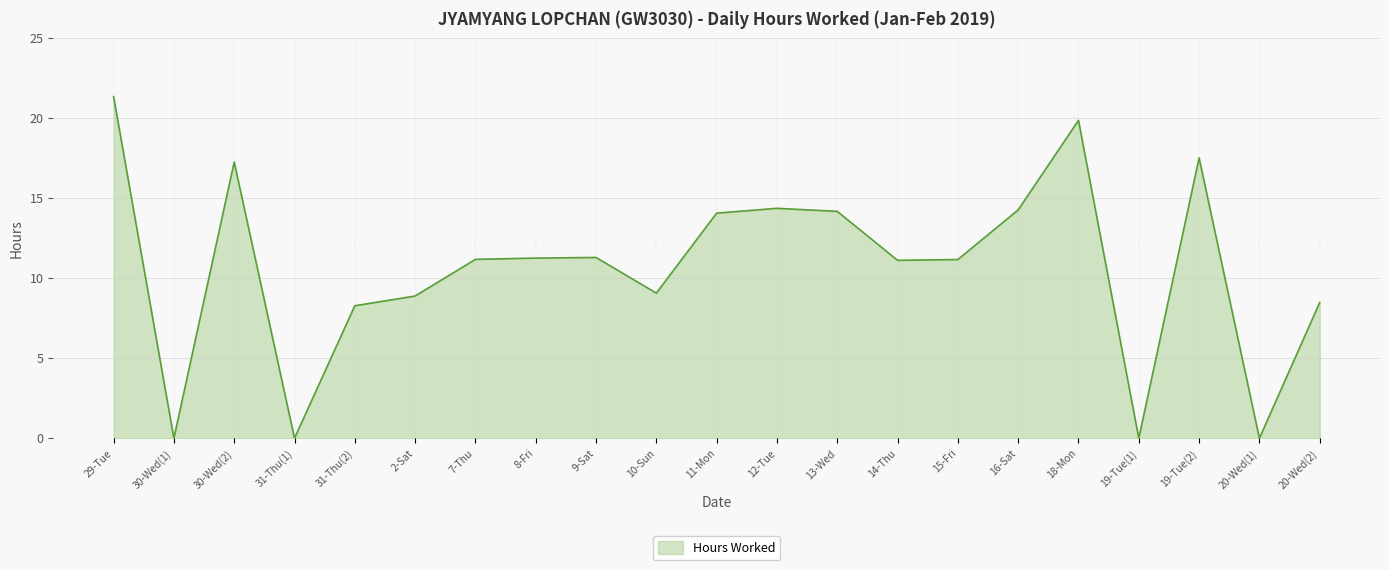

What is the difference between the values at 8-Fri and 30-Wed(2)?

6.0